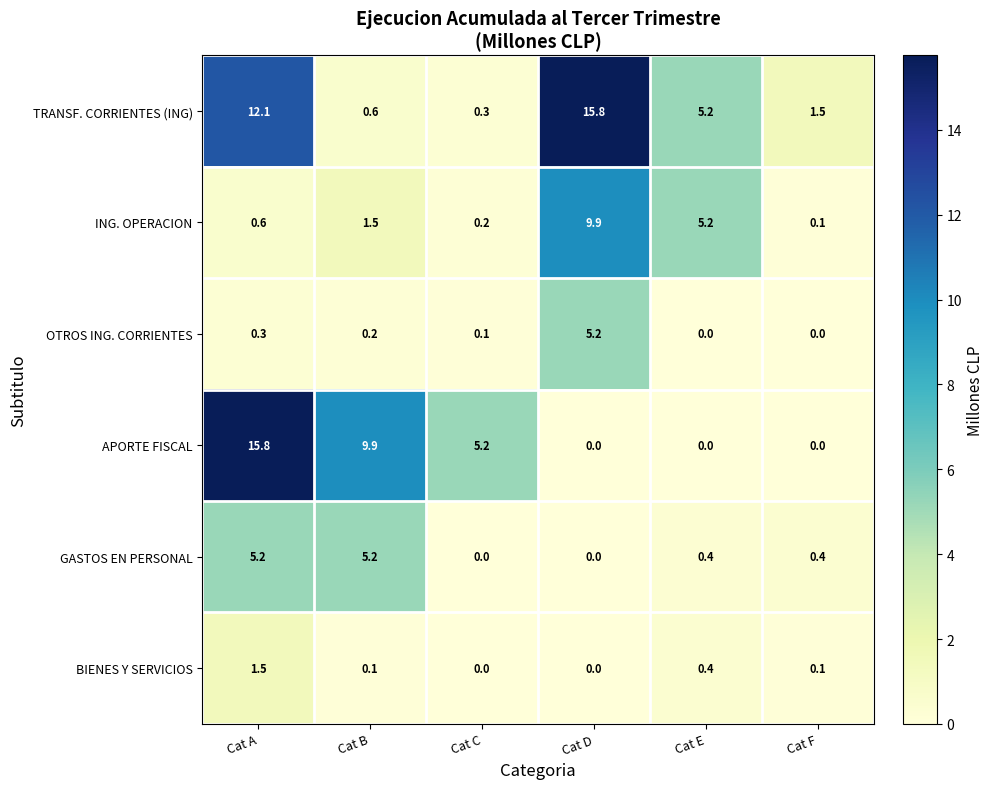

At how many categories does at least one series exceed 3?

5